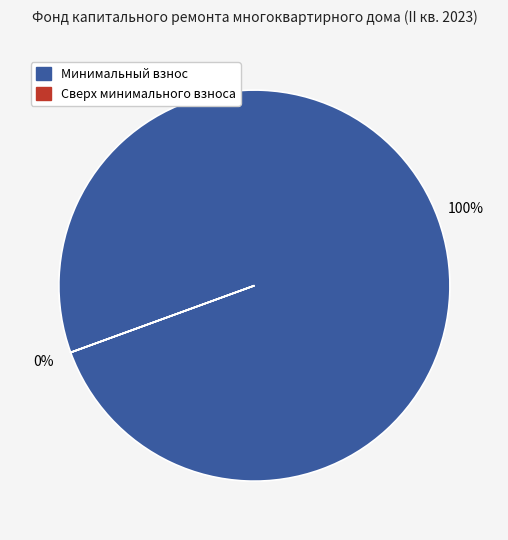

Which category has the biggest portion of the pie?

за счет минимального взноса